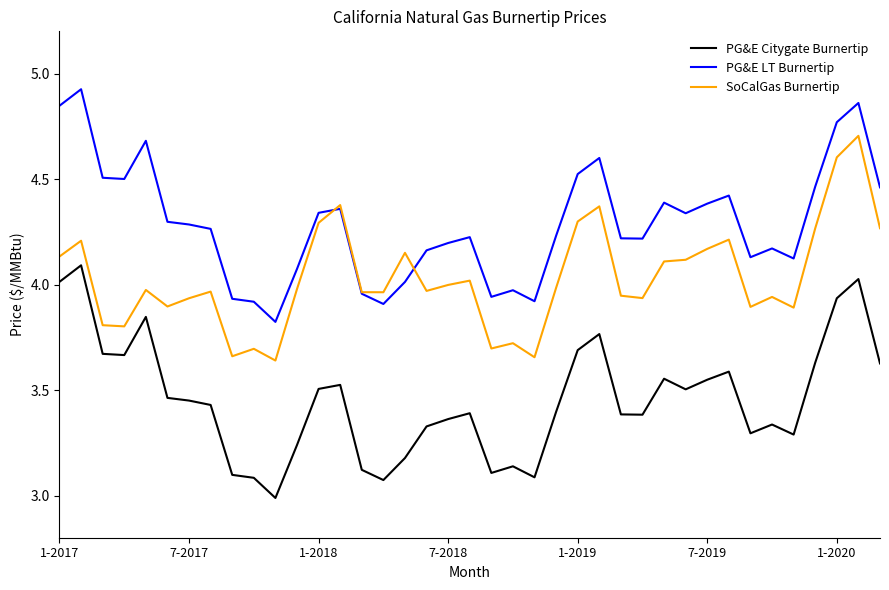

True or false: SoCalGas Burnertip and PG&E Citygate Burnertip intersect in this chart.

False